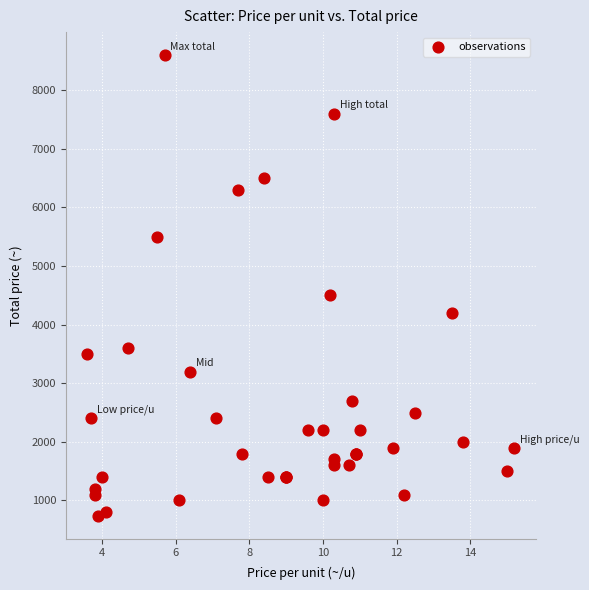

What Y value in the scatter plot is closest to 4670?

4500